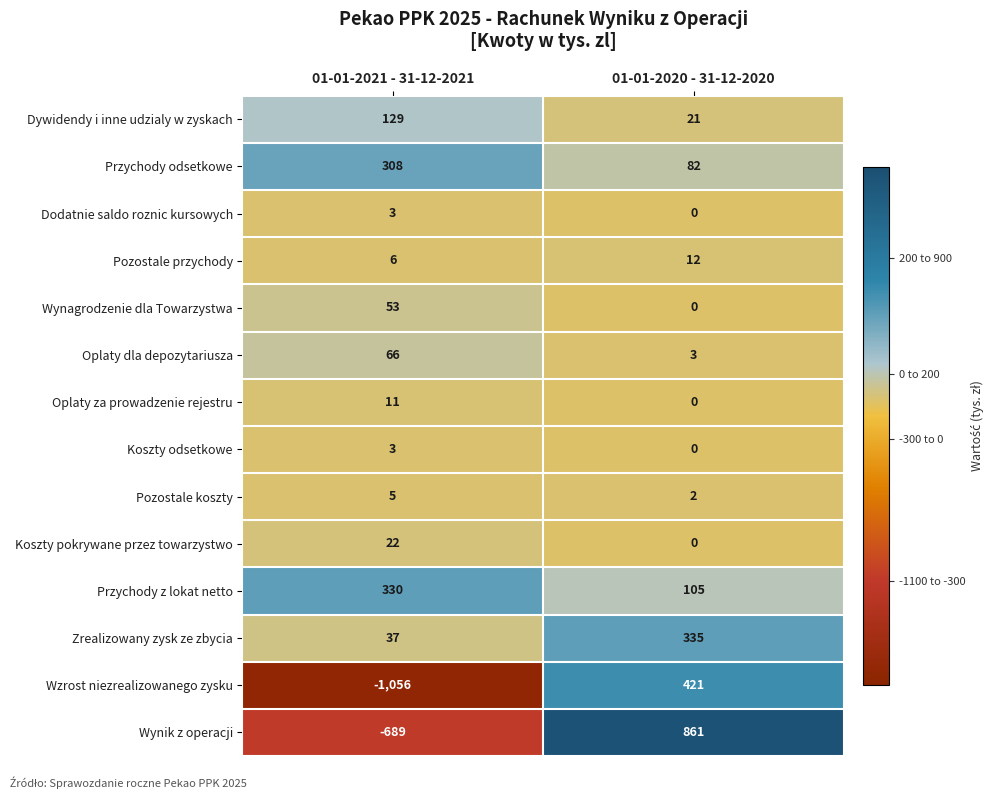

What is the total value across all series at 01-01-2021 - 31-12-2021?

-772